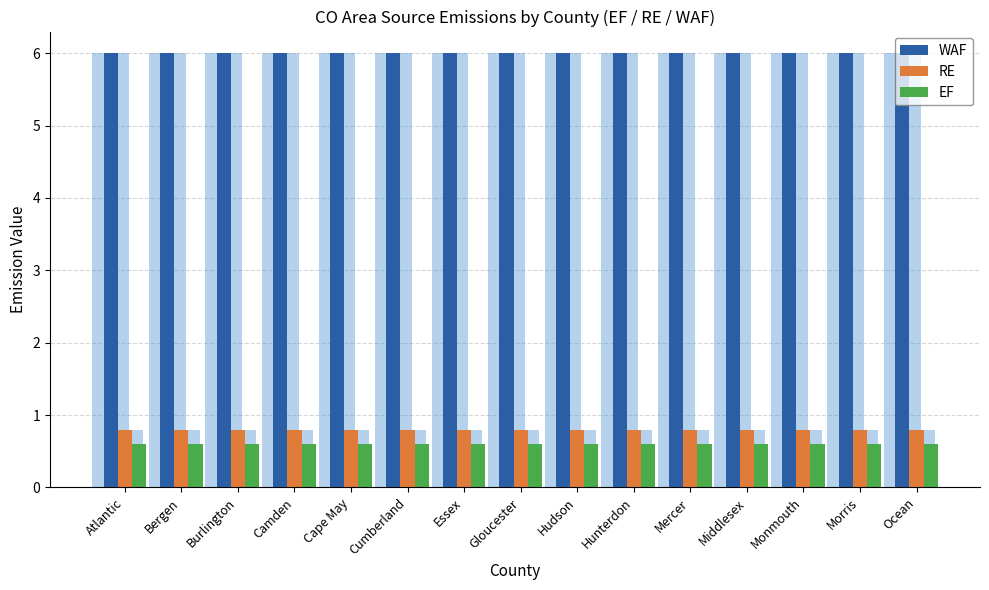

Is the value of RE at Monmouth greater than the value of WAF at Camden?

No